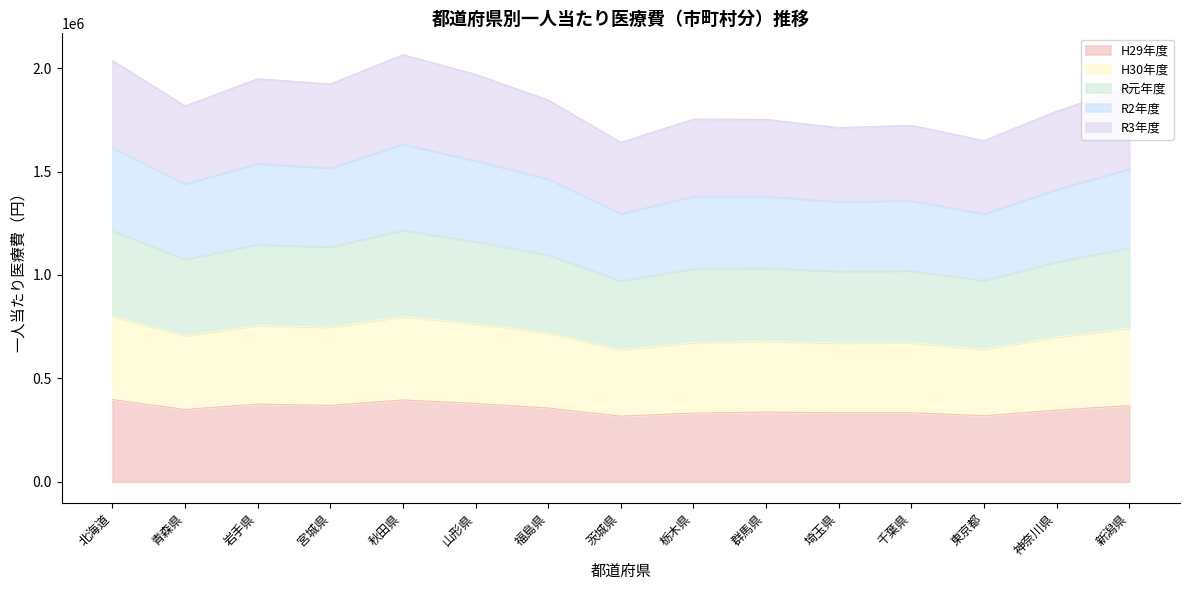

What are all the series names shown in the legend?

H29年度, H30年度, R元年度, R2年度, R3年度